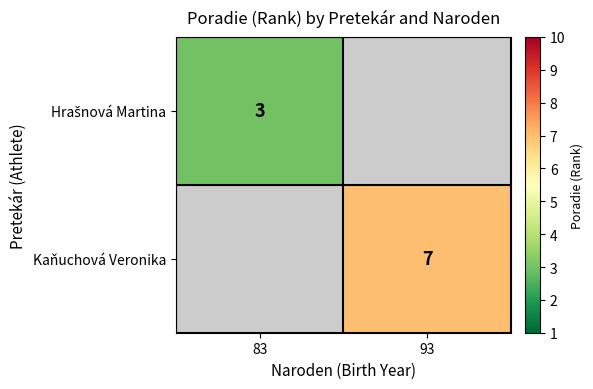

True or false: Kaňuchová Veronika has a value of 11 at 93.

False